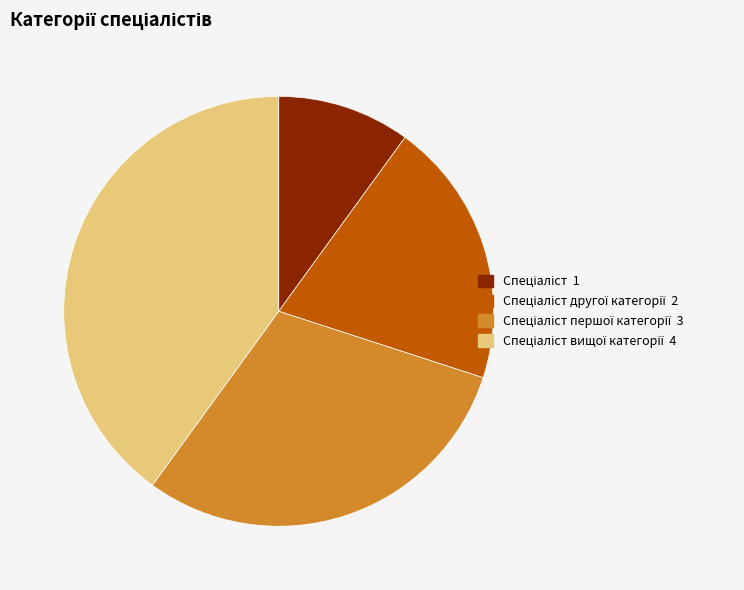

Is there a majority slice in this chart?

No